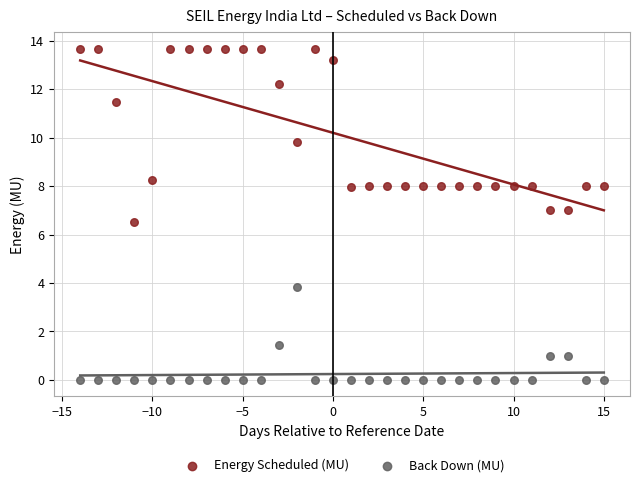

Which series reaches the maximum Y coordinate?

Energy Scheduled (MU)